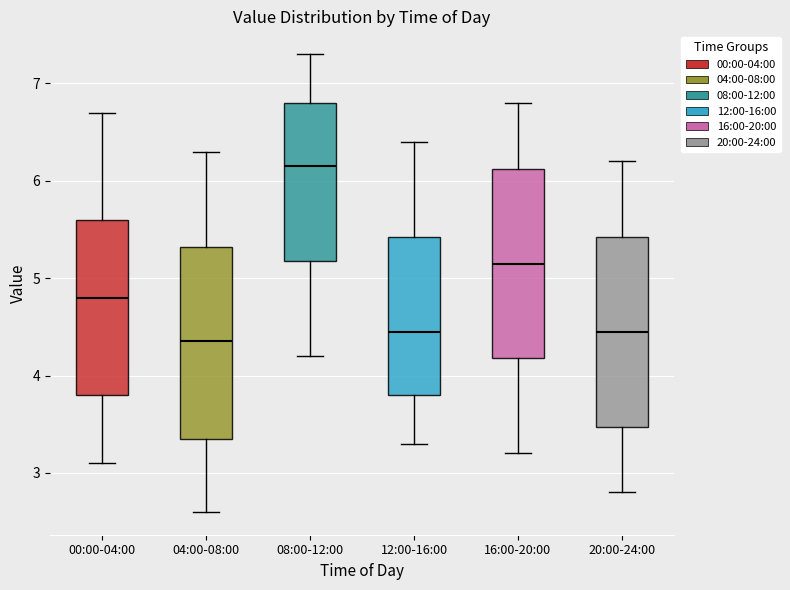

Which box has the lowest median line?

04:00-08:00